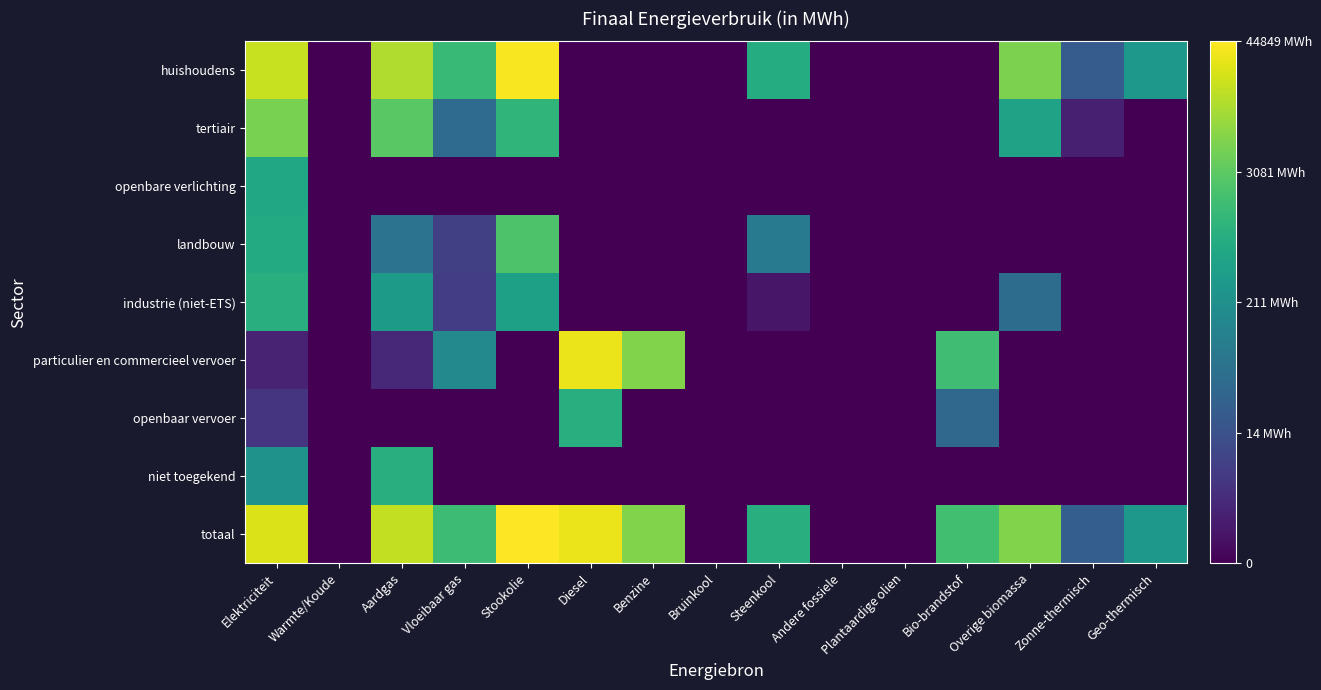

At how many categories does at least one series exceed 1?

11